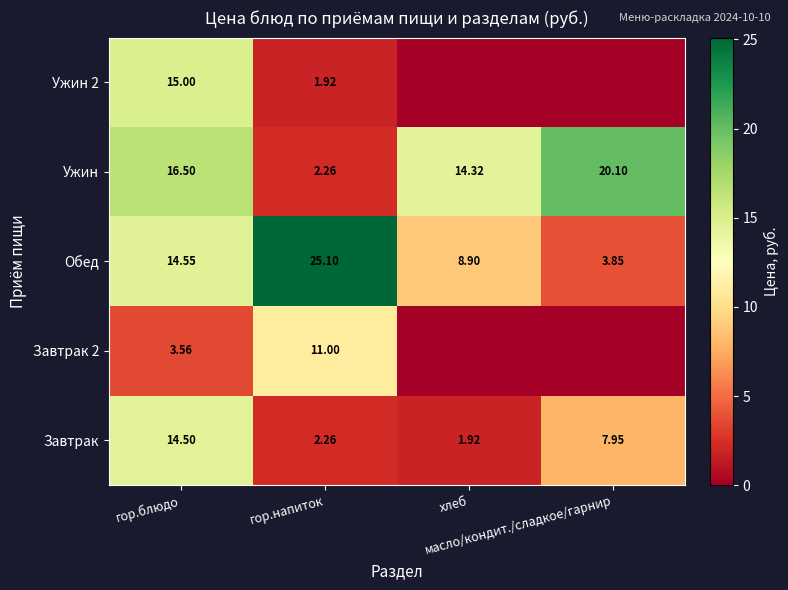

Rank the categories by Ужин 2 value from highest to lowest.

гор.блюдо, гор.напиток, хлеб, масло/кондит./сладкое/гарнир